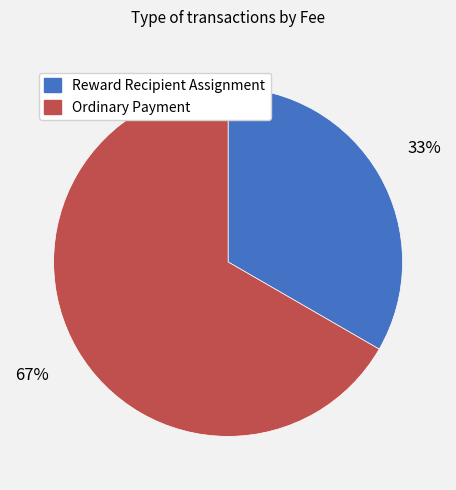

Is there any slice that represents more than half of the pie?

Yes